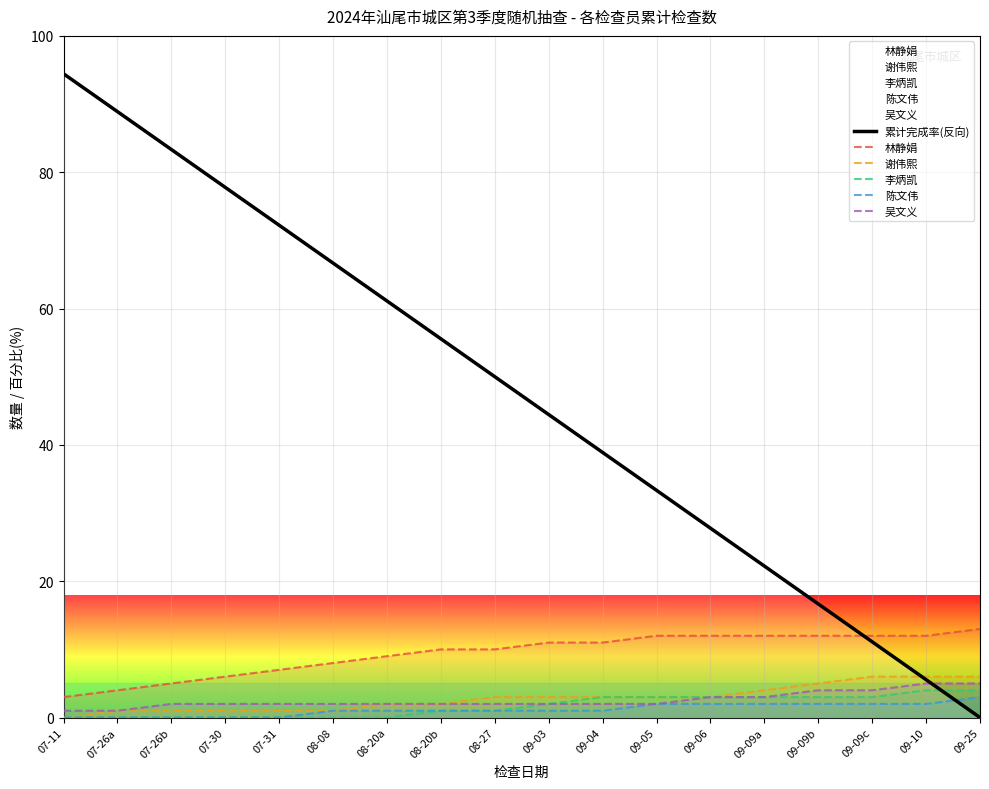

Reading left to right, what are all the values shown in this chart?

累计完成率(反向): 07-11=94.4	07-26a=88.9	07-26b=83.3	07-30=77.8	07-31=72.2	08-08=66.7	08-20a=61.1	08-20b=55.6	08-27=50.0	09-03=44.4	09-04=38.9	09-05=33.3	09-06=27.8	09-09a=22.2	09-09b=16.7	09-09c=11.1	09-10=5.6	09-25=0.0
林静娟: 07-11=3.0	07-26a=4.0	07-26b=5.0	07-30=6.0	07-31=7.0	08-08=8.0	08-20a=9.0	08-20b=10.0	08-27=10.0	09-03=11.0	09-04=11.0	09-05=12.0	09-06=12.0	09-09a=12.0	09-09b=12.0	09-09c=12.0	09-10=12.0	09-25=13.0
谢伟熙: 07-11=0.0	07-26a=1.0	07-26b=1.0	07-30=1.0	07-31=1.0	08-08=1.0	08-20a=2.0	08-20b=2.0	08-27=3.0	09-03=3.0	09-04=3.0	09-05=3.0	09-06=3.0	09-09a=4.0	09-09b=5.0	09-09c=6.0	09-10=6.0	09-25=6.0
李炳凯: 07-11=0.0	07-26a=0.0	07-26b=0.0	07-30=0.0	07-31=0.0	08-08=0.0	08-20a=0.0	08-20b=1.0	08-27=1.0	09-03=2.0	09-04=3.0	09-05=3.0	09-06=3.0	09-09a=3.0	09-09b=3.0	09-09c=3.0	09-10=4.0	09-25=4.0
陈文伟: 07-11=0.0	07-26a=0.0	07-26b=0.0	07-30=0.0	07-31=0.0	08-08=1.0	08-20a=1.0	08-20b=1.0	08-27=1.0	09-03=1.0	09-04=1.0	09-05=2.0	09-06=2.0	09-09a=2.0	09-09b=2.0	09-09c=2.0	09-10=2.0	09-25=3.0
吴文义: 07-11=1.0	07-26a=1.0	07-26b=2.0	07-30=2.0	07-31=2.0	08-08=2.0	08-20a=2.0	08-20b=2.0	08-27=2.0	09-03=2.0	09-04=2.0	09-05=2.0	09-06=3.0	09-09a=3.0	09-09b=4.0	09-09c=4.0	09-10=5.0	09-25=5.0